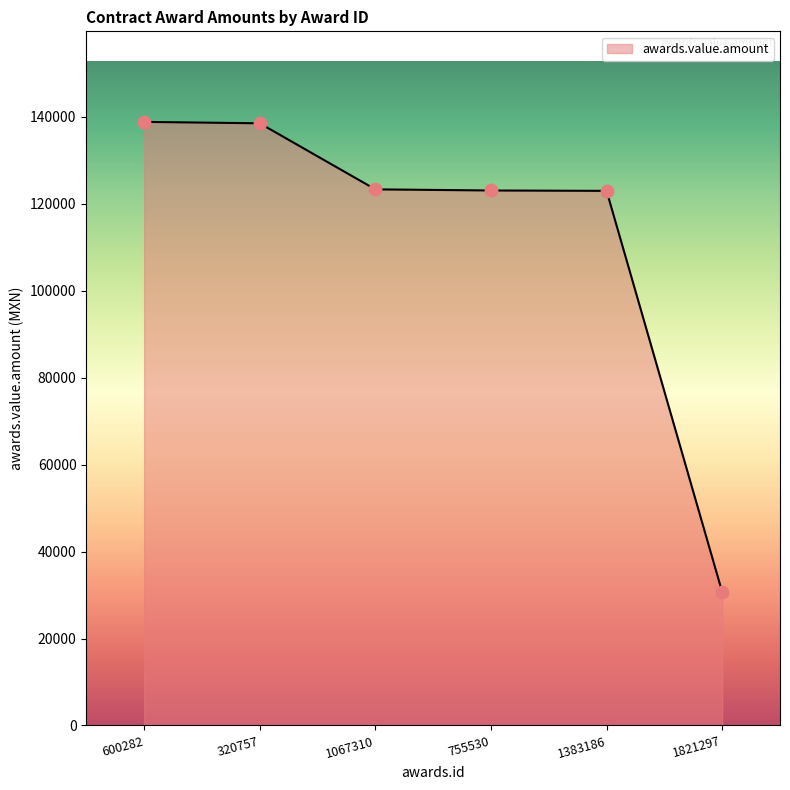

What is the change in value from 1067310 to 755530?

-259.5